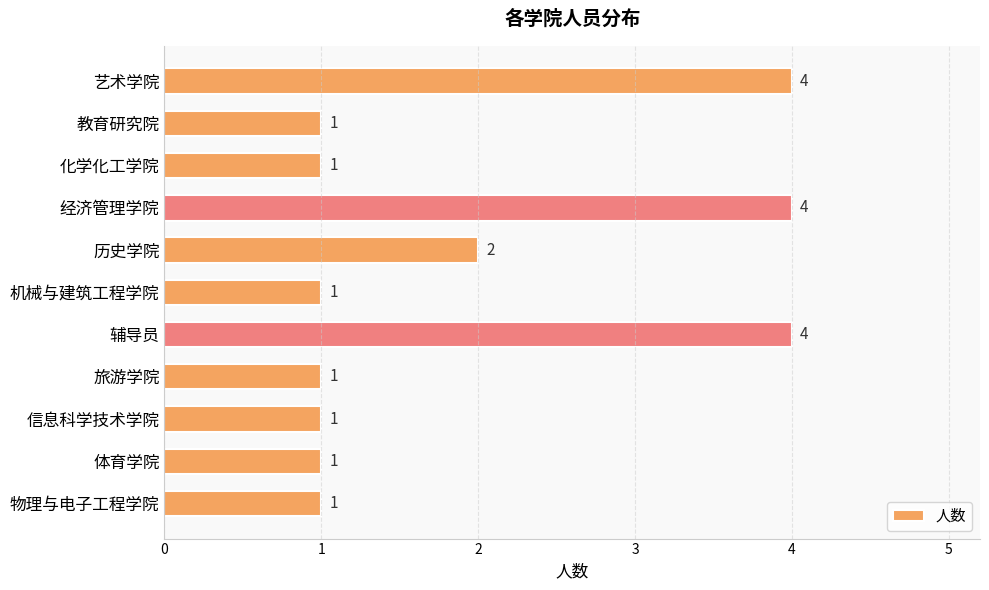

At which label is the value closest to 2?

历史学院